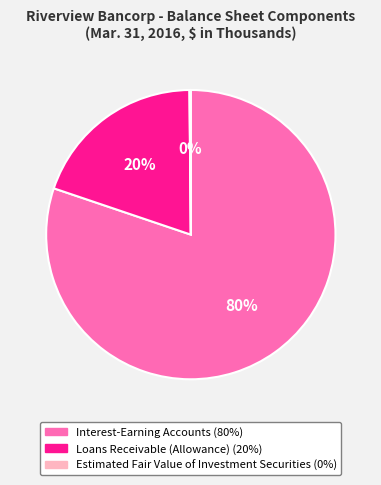

To the nearest percent, what is the difference between the largest and smallest slice percentages?

80%